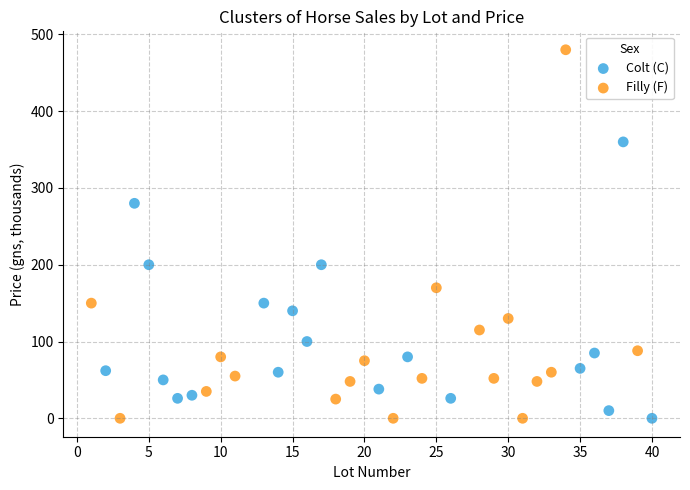

Which series has the widest spread of Y values?

Filly (F)